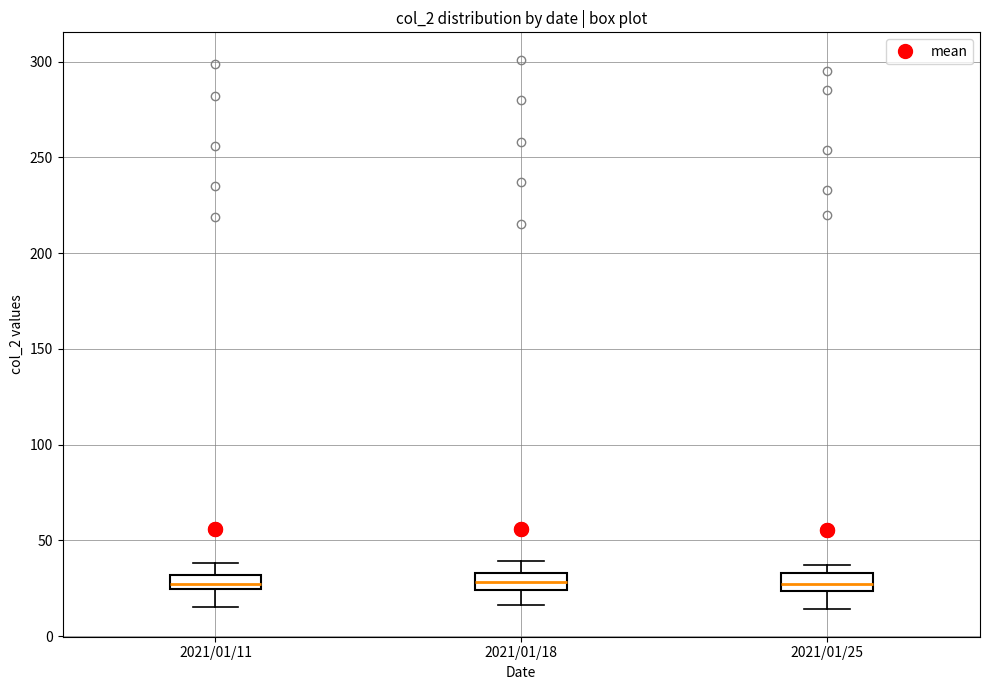

Reading left to right, transcribe this box plot: for each box, give where its median line is, the range the box spans, and where its two whiskers end, as read against the y-axis. The values are not printed on the chart, so give them approximately, as read against the axis.

2021/01/11: median 25 (just above the box's lower edge), box 25 to 30, whiskers 15 to 40
2021/01/18: median 30, box 25 to 35, whiskers 15 to 40
2021/01/25: median 25 (inside the box), box 25 to 35, whiskers 15 to 35 (just above the box's upper edge)